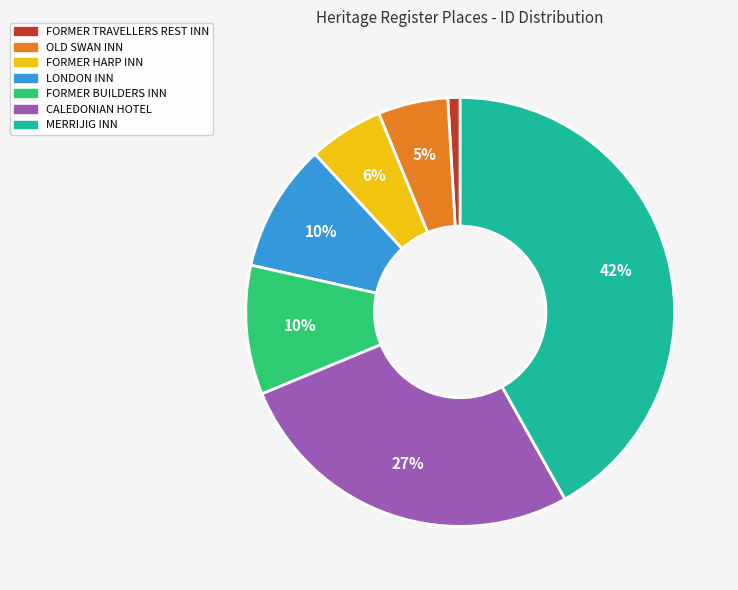

To the nearest percent, what portion does LONDON INN represent?

10%